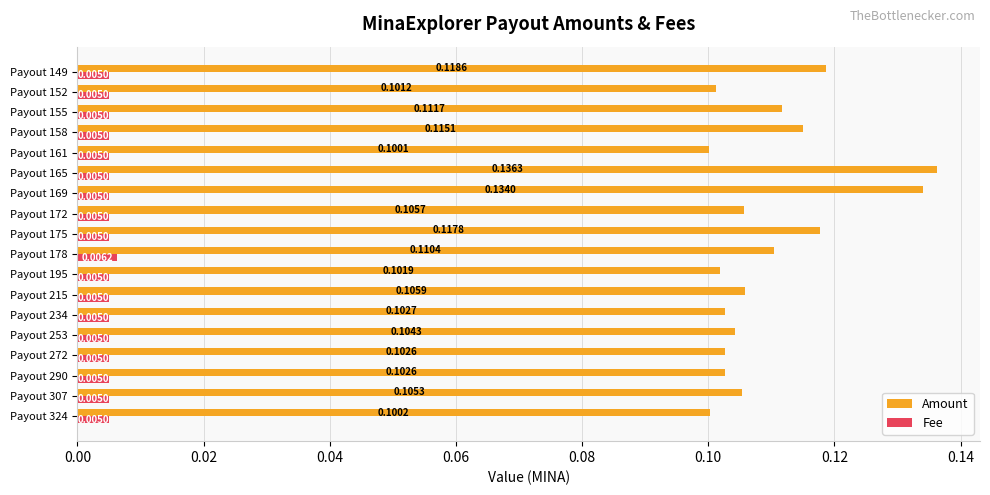

Which series has the widest spread of values?

Amount